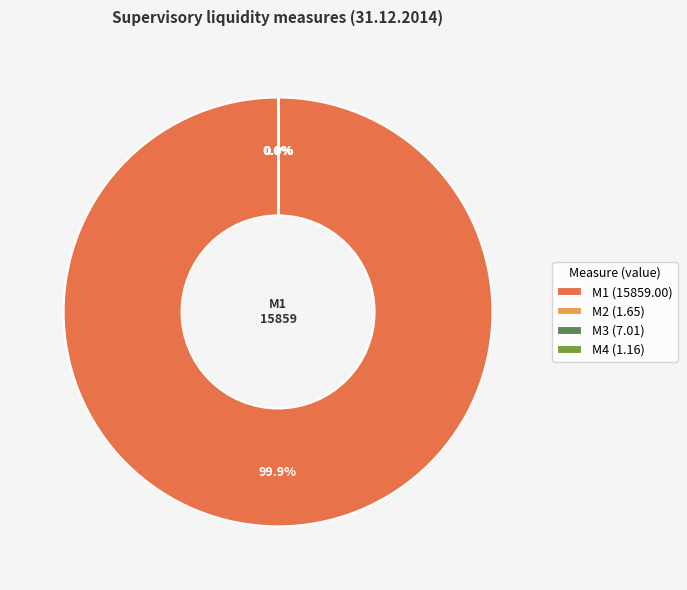

Is there any slice that represents more than half of the pie?

Yes